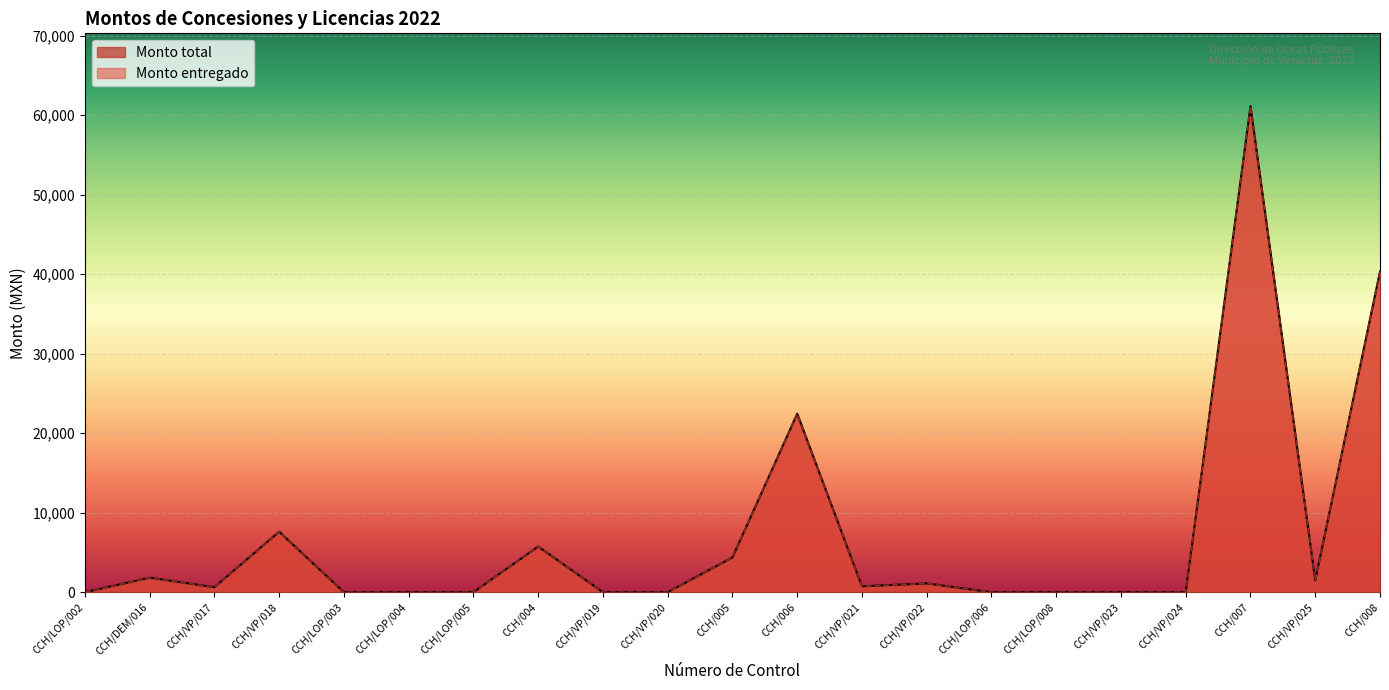

The Monto entregado series shows 8752 at CCH/004. True or false?

False